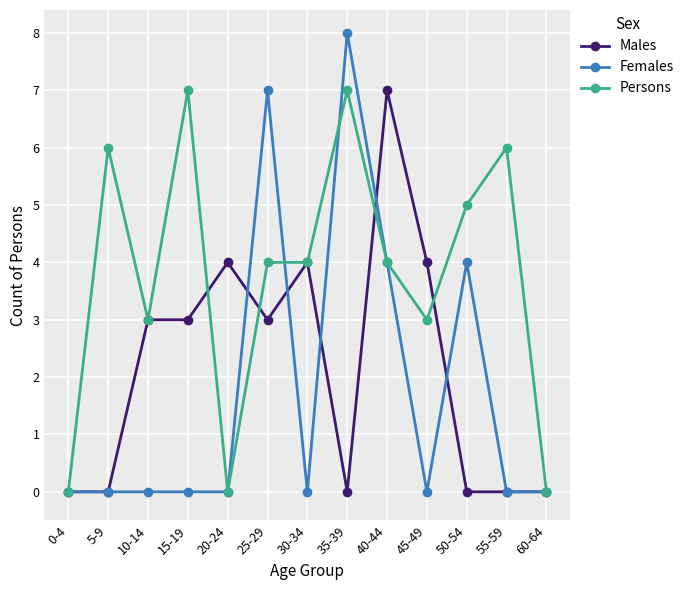

Does the chart display data point markers on the line(s)?

Yes